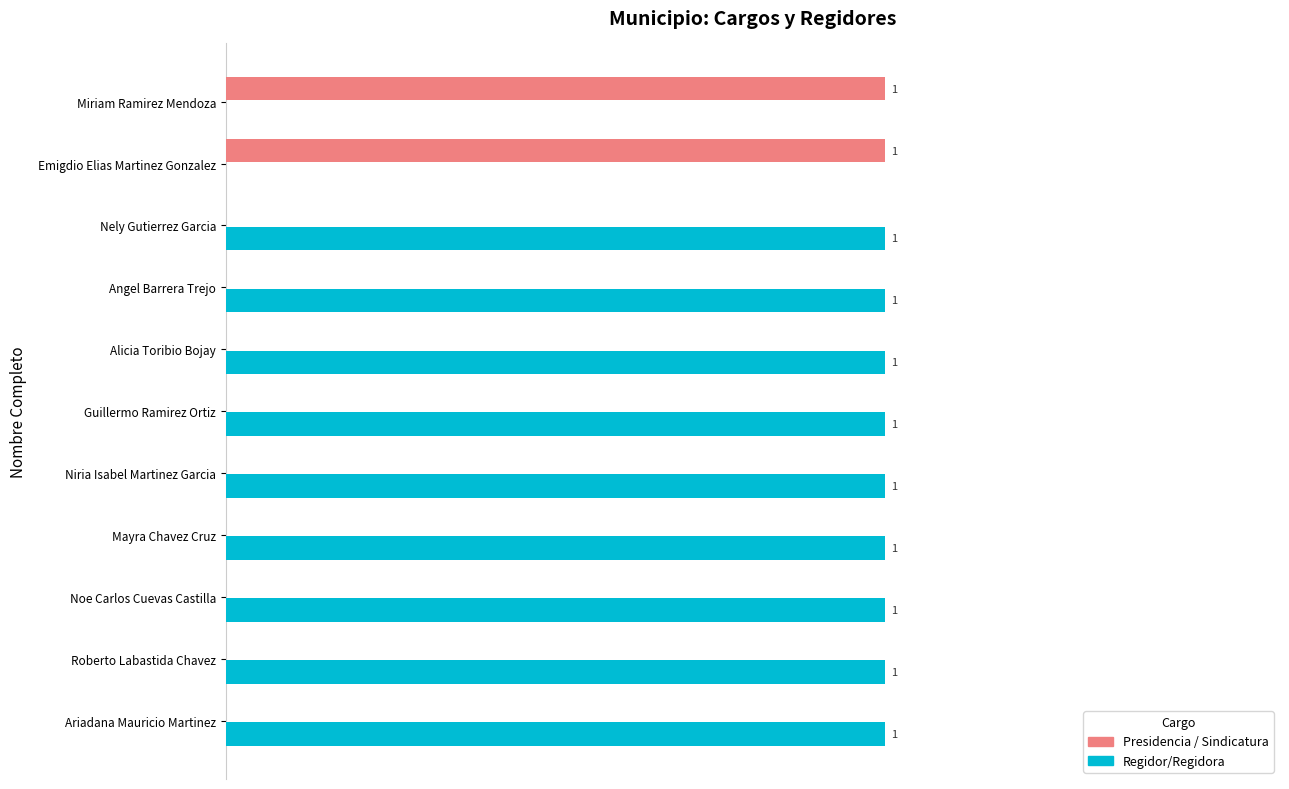

Which series has the largest total across all categories?

Regidor/Regidora